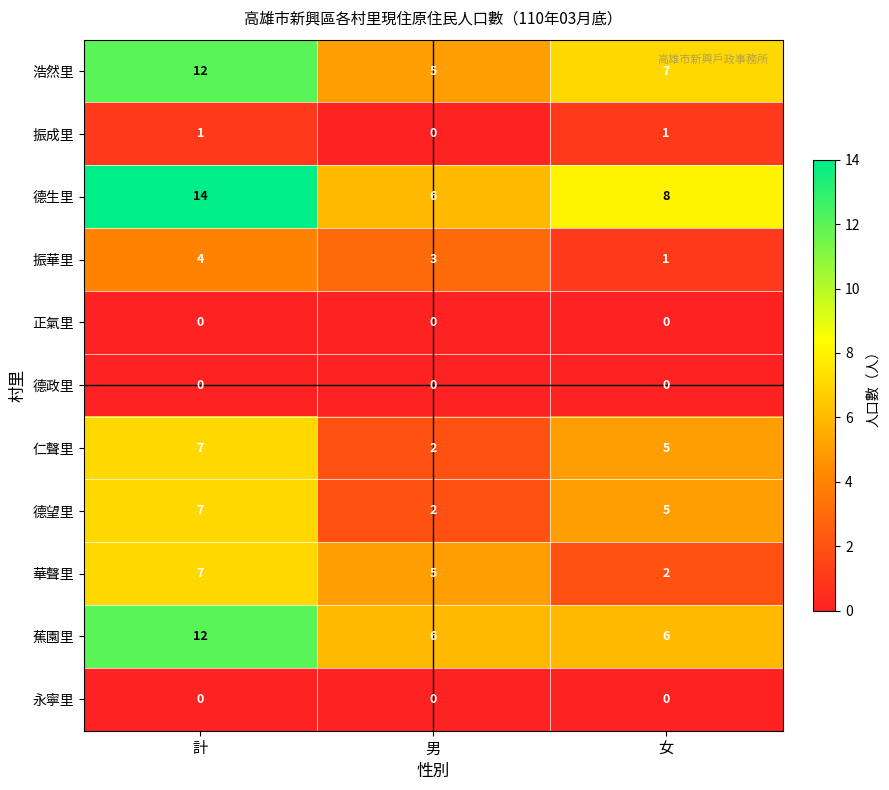

The value of 德生里 at 女 is 8. True or false?

True